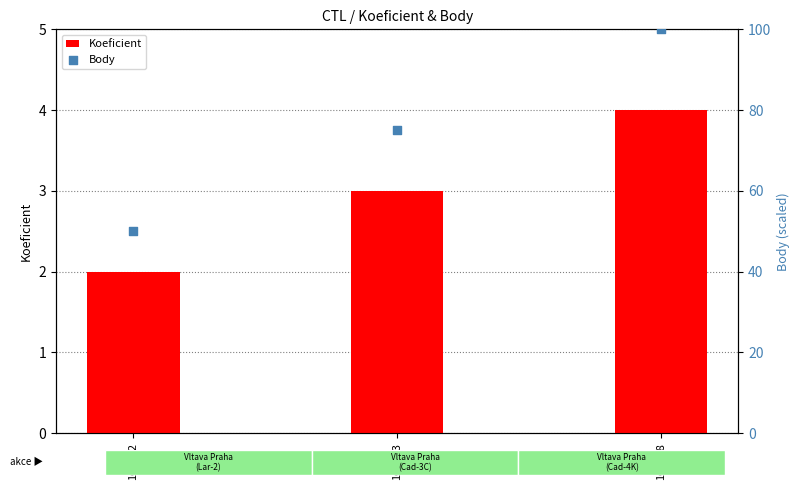

At which category is the sum across all series the highest?

161118